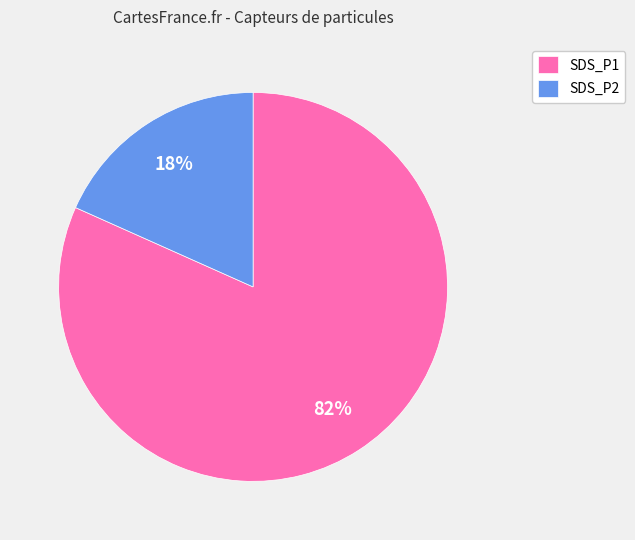

What is the majority slice?

SDS_P1